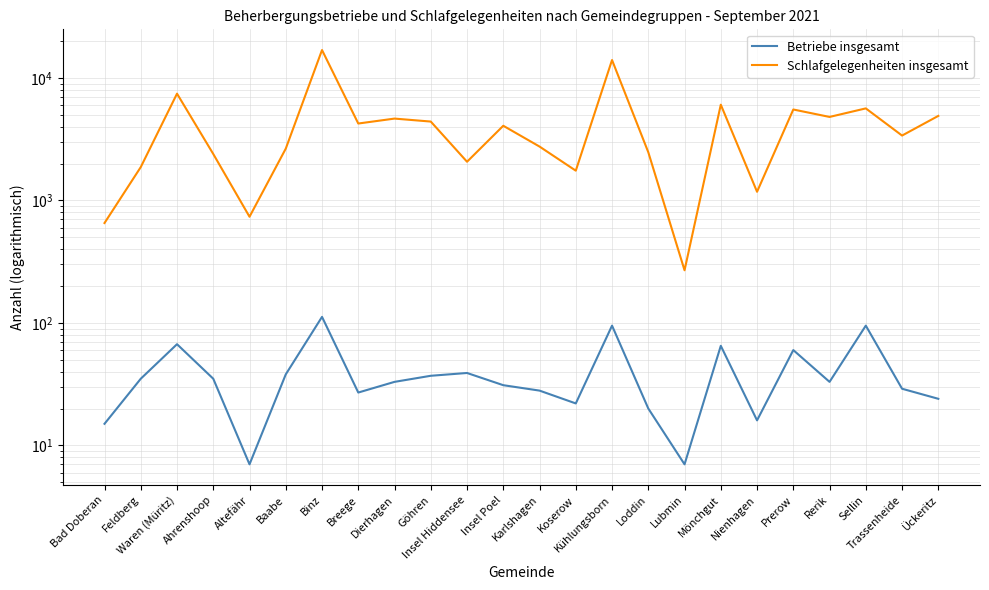

What is the minimum value for Schlafgelegenheiten insgesamt?

269